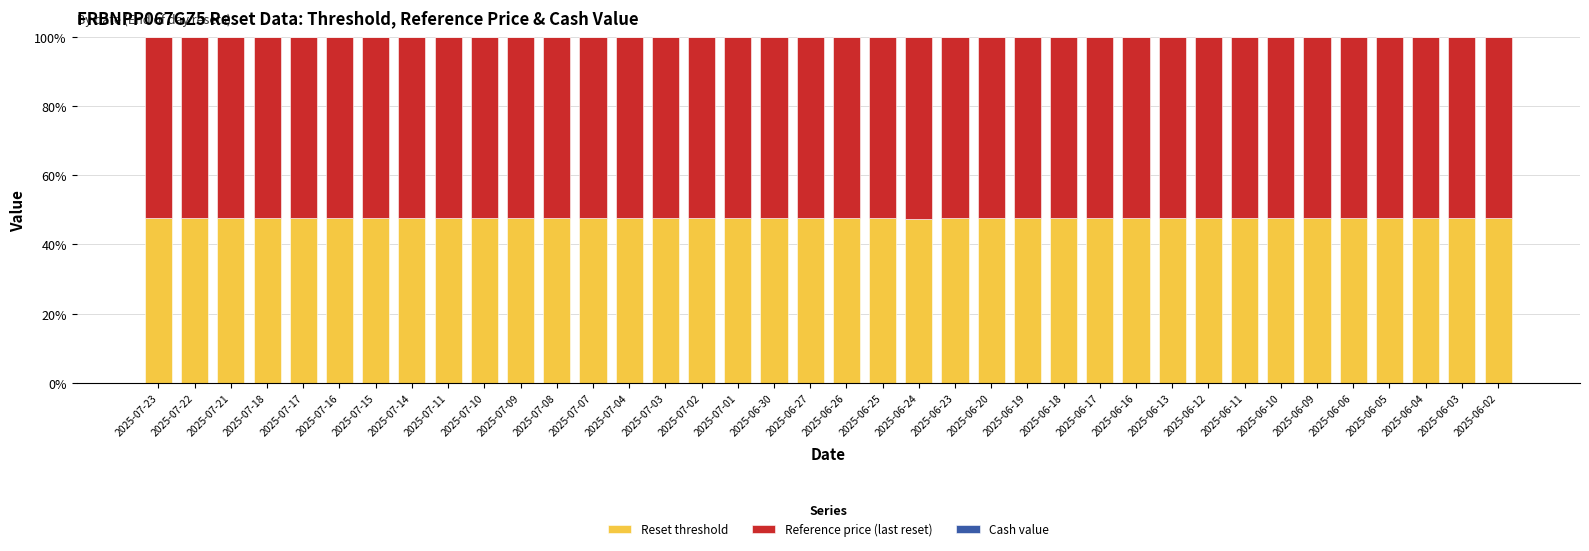

The value of Reset threshold at 2025-06-23 is 76.3. True or false?

False